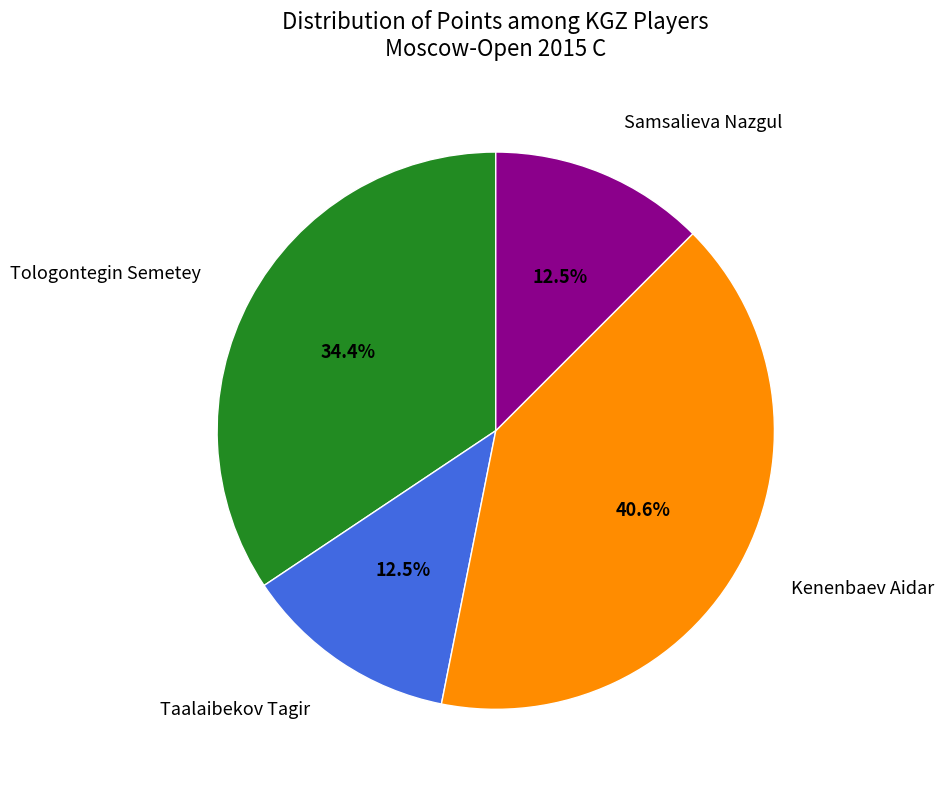

True or false: Tologontegin Semetey accounts for 23% of the total.

False